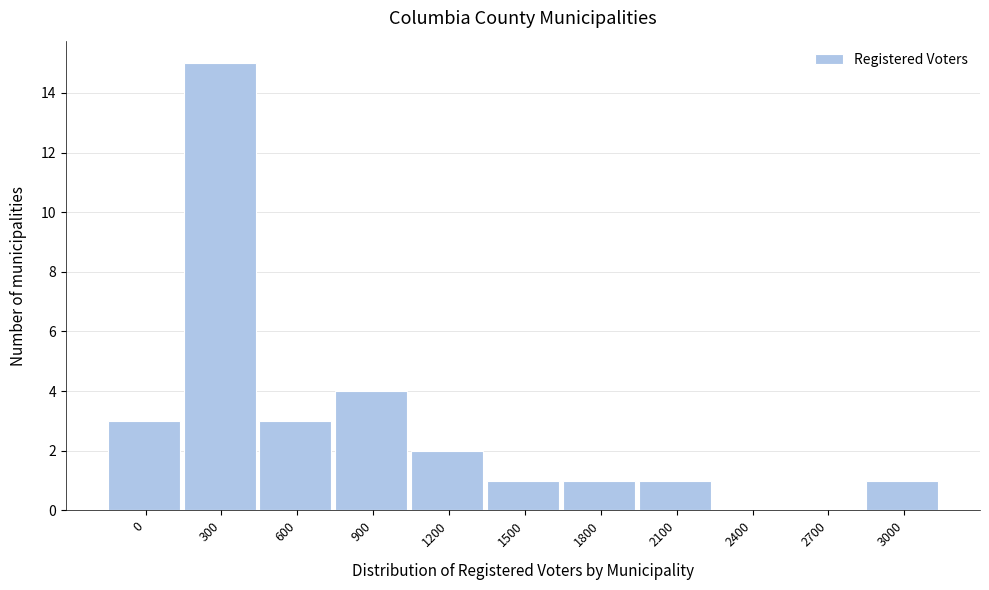

Reading left to right, list all the values displayed in this chart.

0=3	300=15	600=3	900=4	1200=2	1500=1	1800=1	2100=1	2400=0	2700=0	3000=1